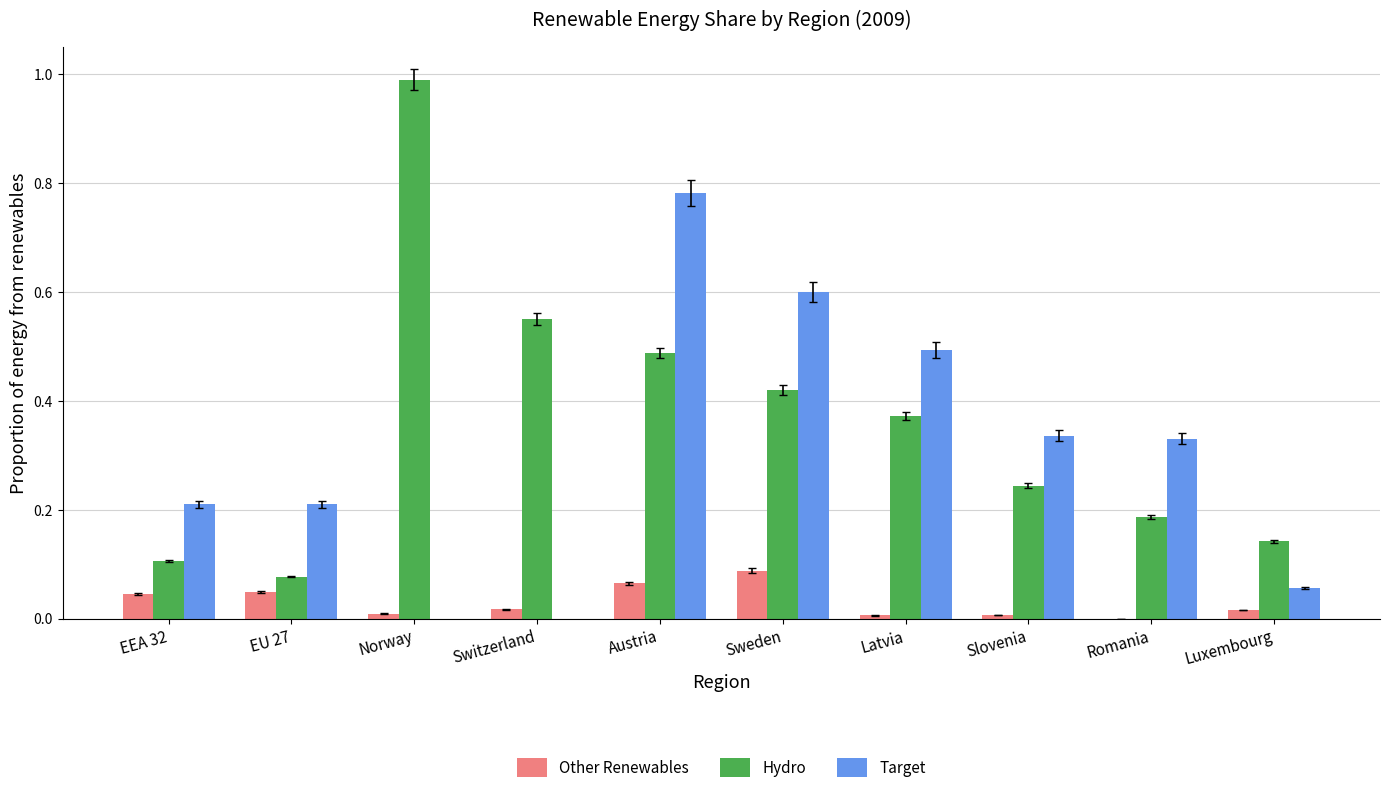

What is the sum of all Other Renewables values?

0.3